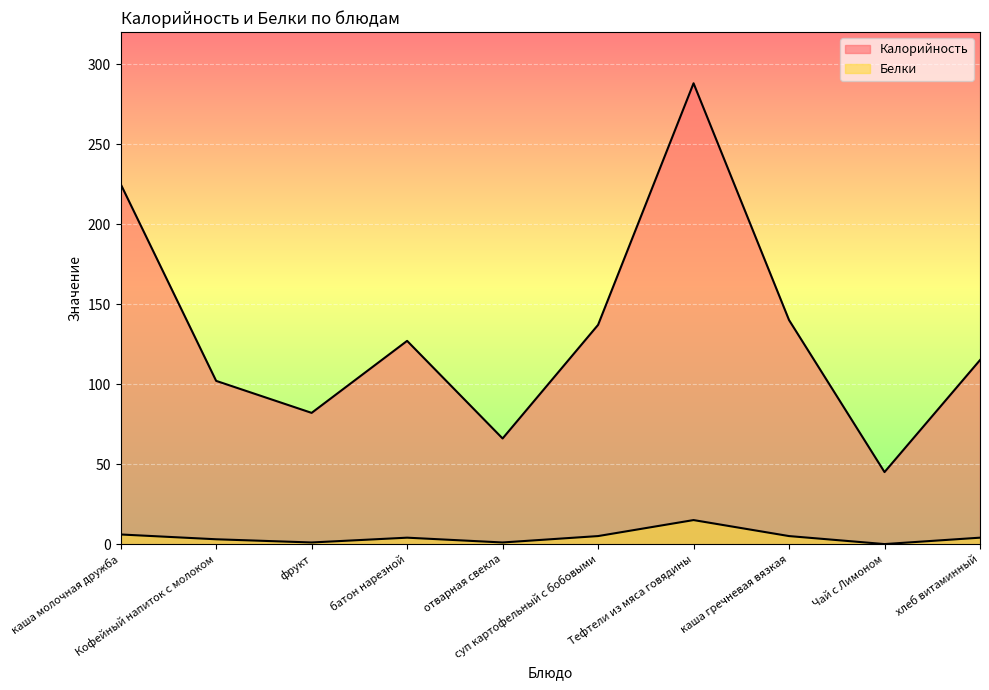

Is the value of Белки at Тефтели из мяса говядины greater than the value of Калорийность at отварная свекла?

No